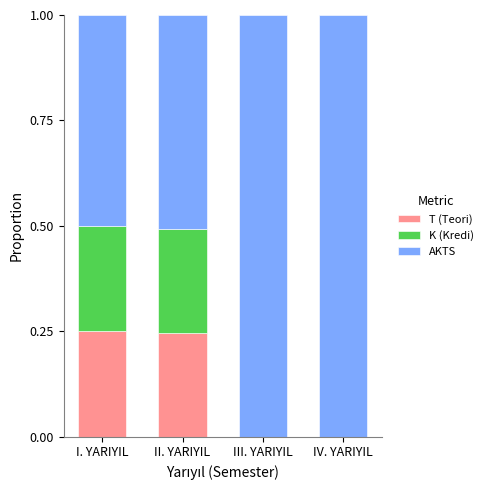

What is the sum of all T (Teori) values?

0.5